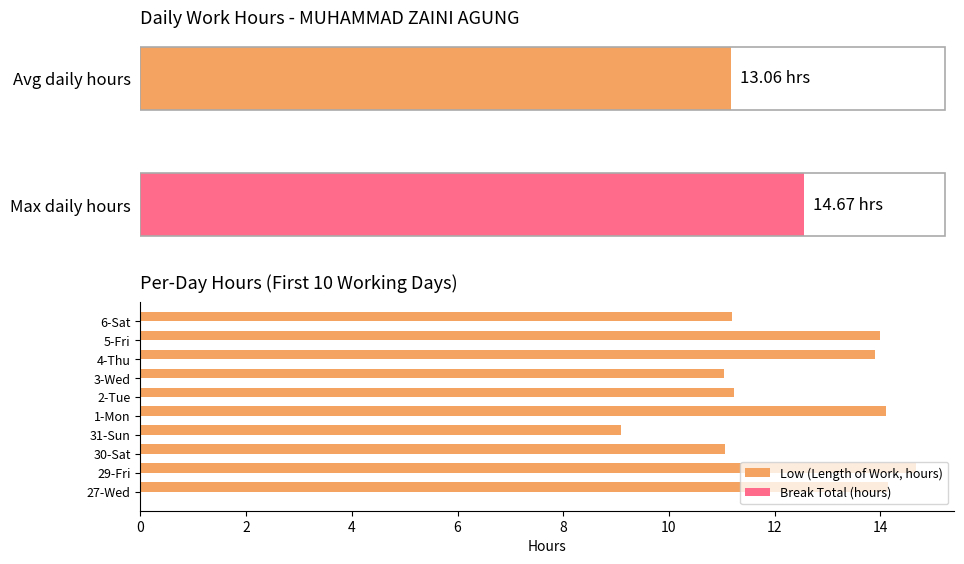

Reading left to right, what are all the values shown in this chart?

Low (Length of Work, hours): 14.2	14.7	11.1	9.1	14.1	11.2	11.0	13.9	14.0	11.2
Break Total (hours): 0.5	0.5	0.5	0.5	0.5	0.5	0.5	0.5	0.5	0.5